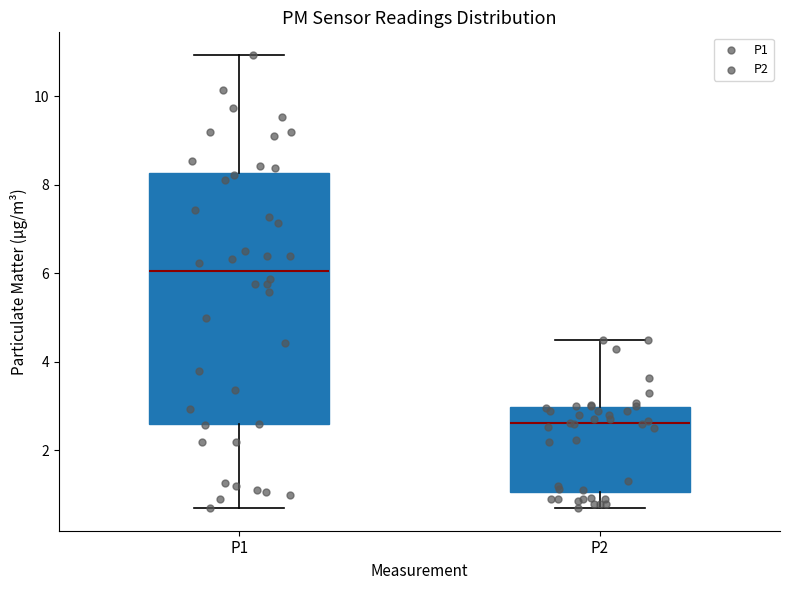

Which box has the lowest median line?

P2